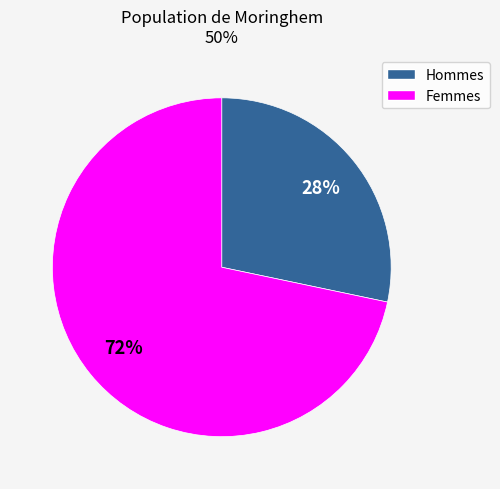

Is there a majority slice in this chart?

Yes